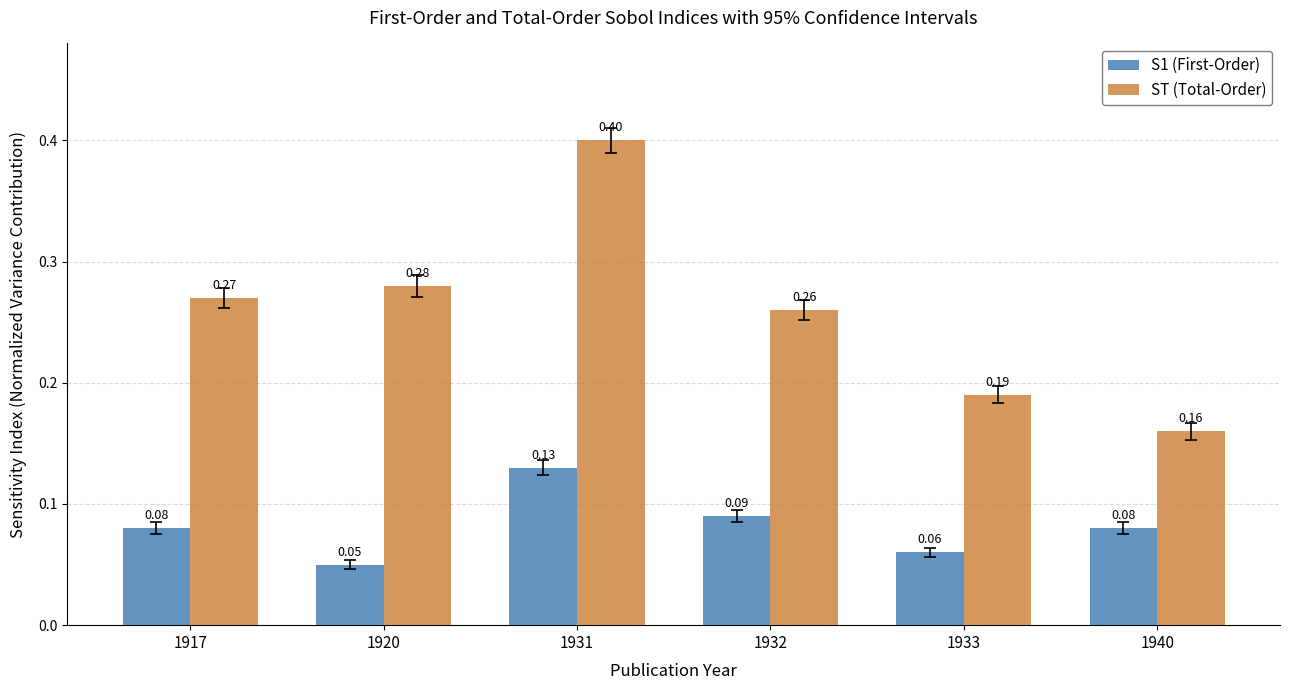

How many distinct data groups are displayed?

2